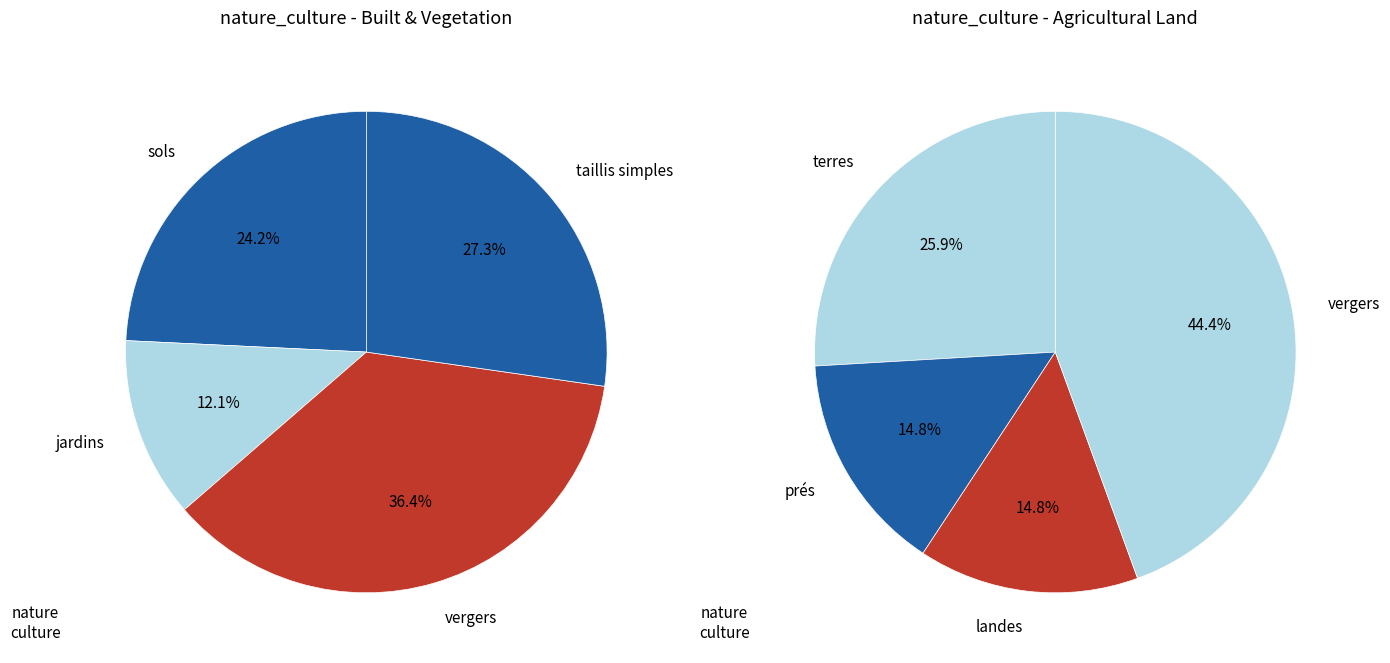

What is the smallest slice in the pie chart?

jardins